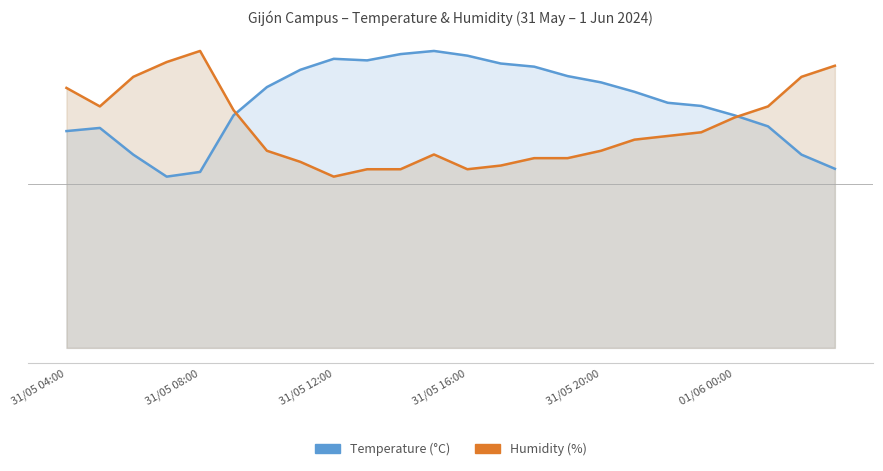

Does the chart display data point markers on the line(s)?

No